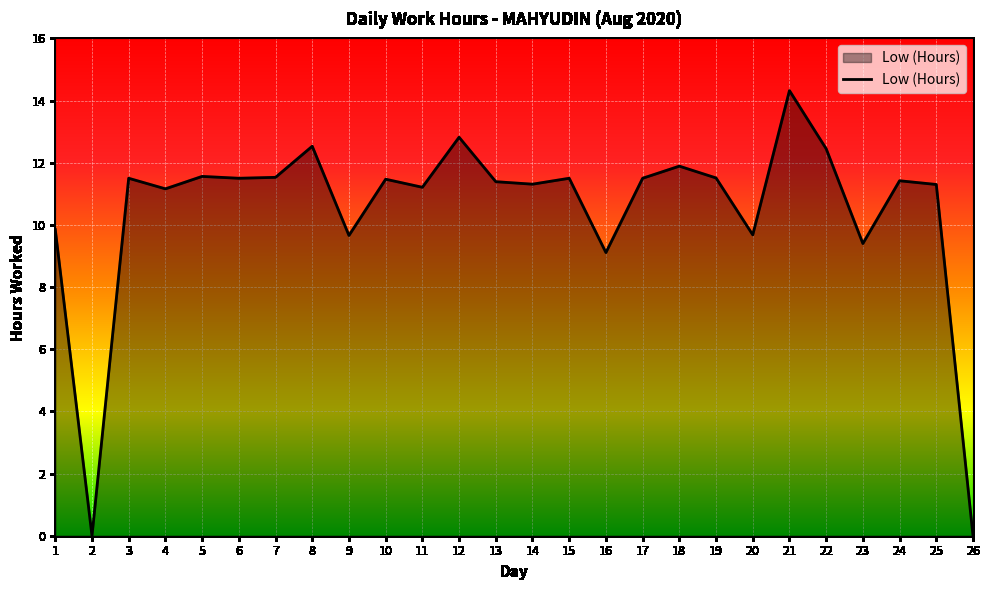

What is the difference between the maximum and minimum values?

14.3